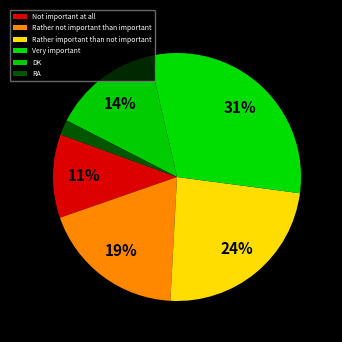

Which category has the smallest portion of the pie?

RA